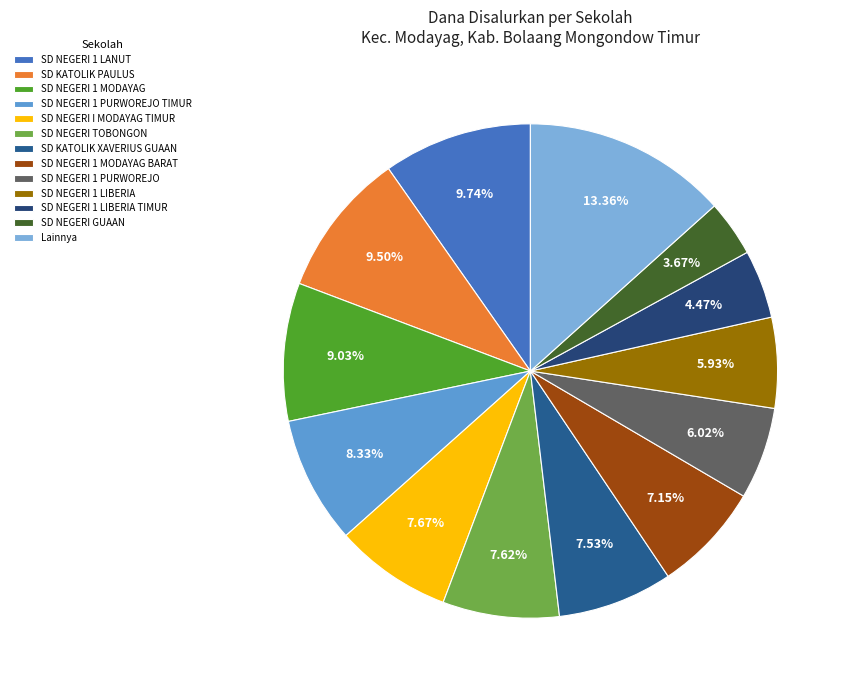

Which slice is the largest?

Lainnya